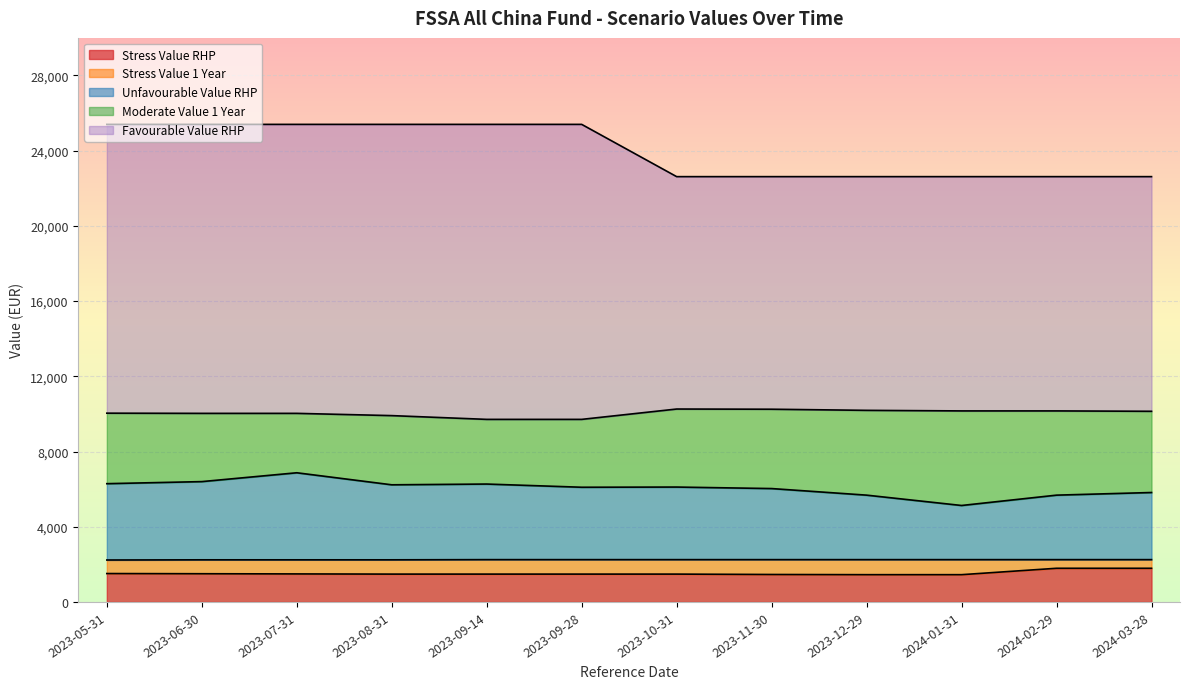

Which has a higher value, 2023-07-31 or 2023-09-14?

2023-07-31